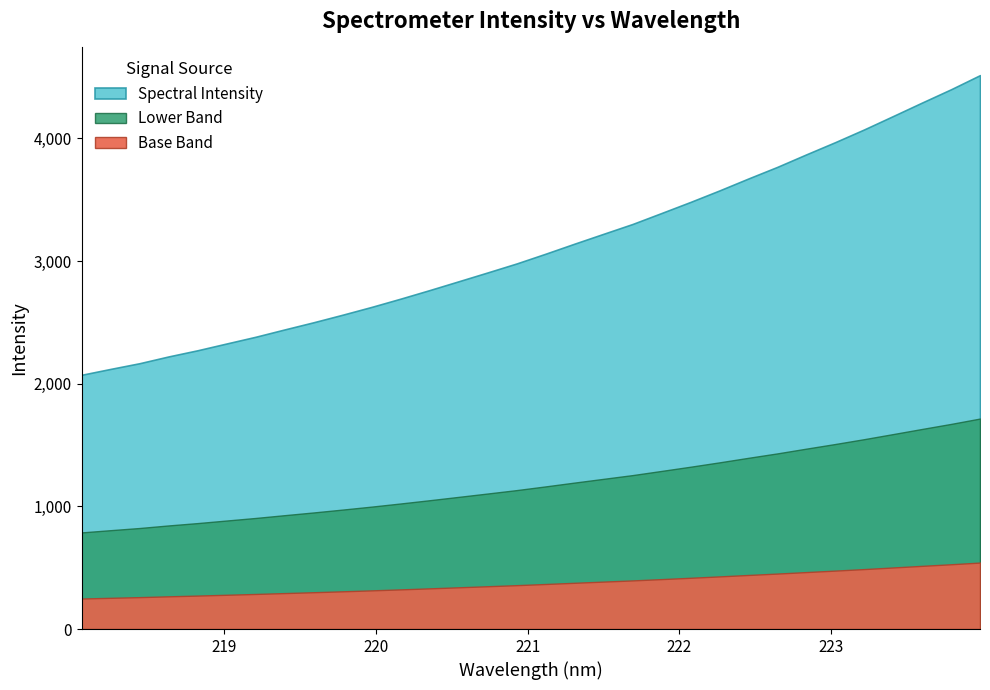

Between 223.408 and 219.7801, which is larger?

223.408